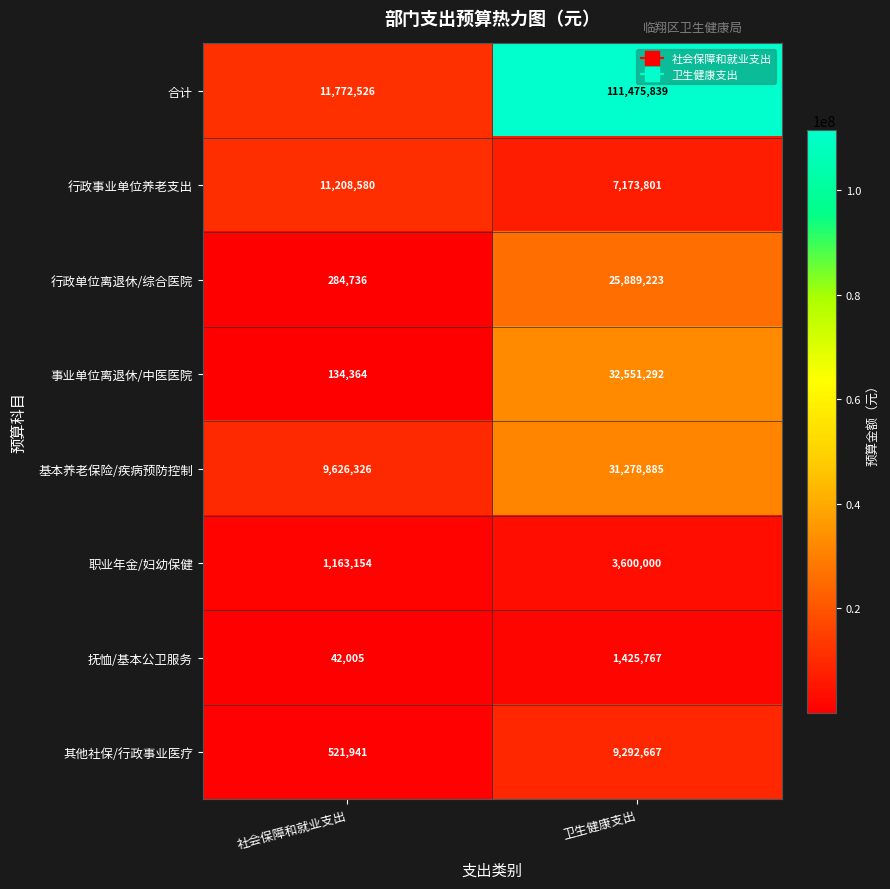

The 其他社保/行政事业医疗 series shows 9292667 at 卫生健康支出. True or false?

True